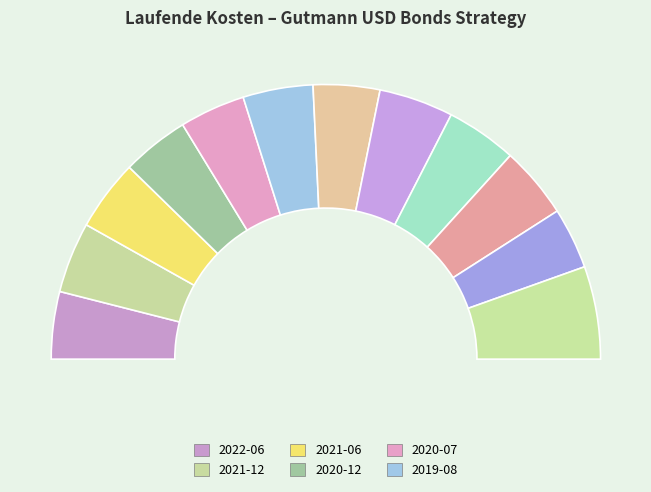

To the nearest percent, what is the combined percentage of 2021-06 and 2016-12?

17%